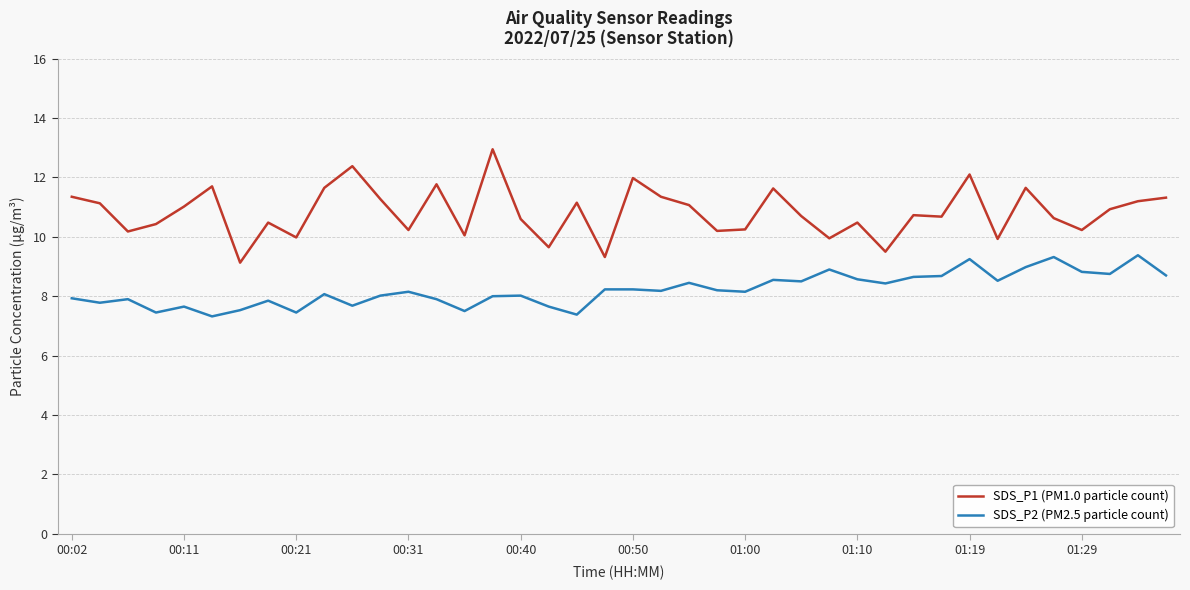

Which series has the widest spread of values?

SDS_P1 (PM1.0 particle count)